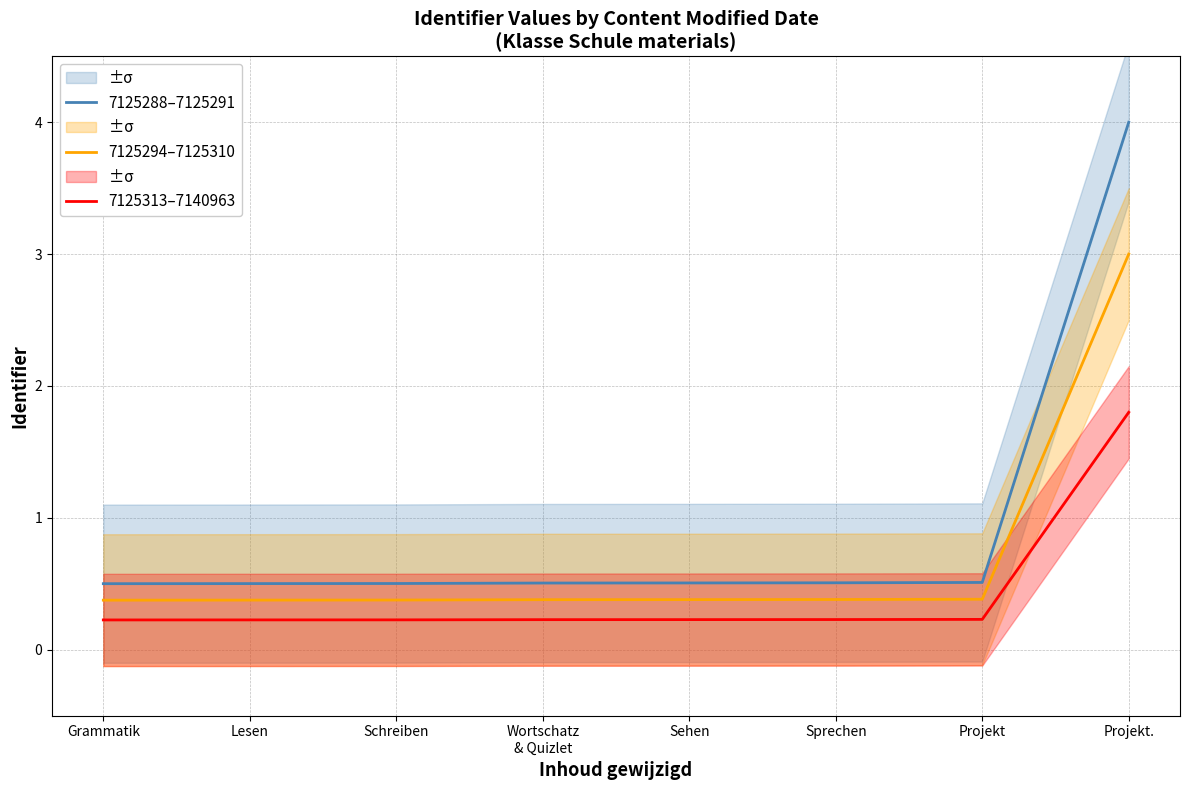

Read the 7125288–7125291 value at Sehen.

0.5